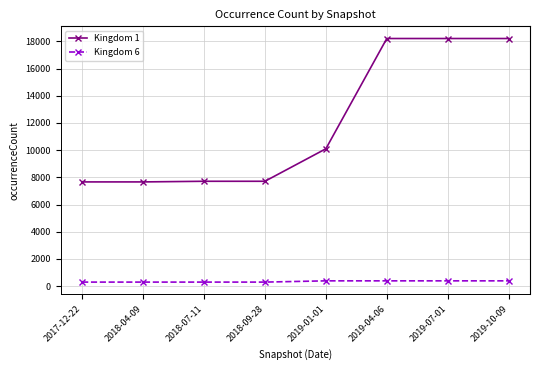

What is the label of the 8th point from the left?

2019-10-09